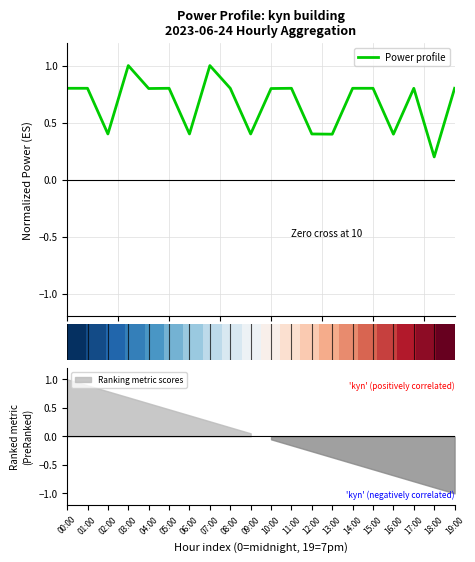

Is it true that Power profile equals 0.2 at 12?

False